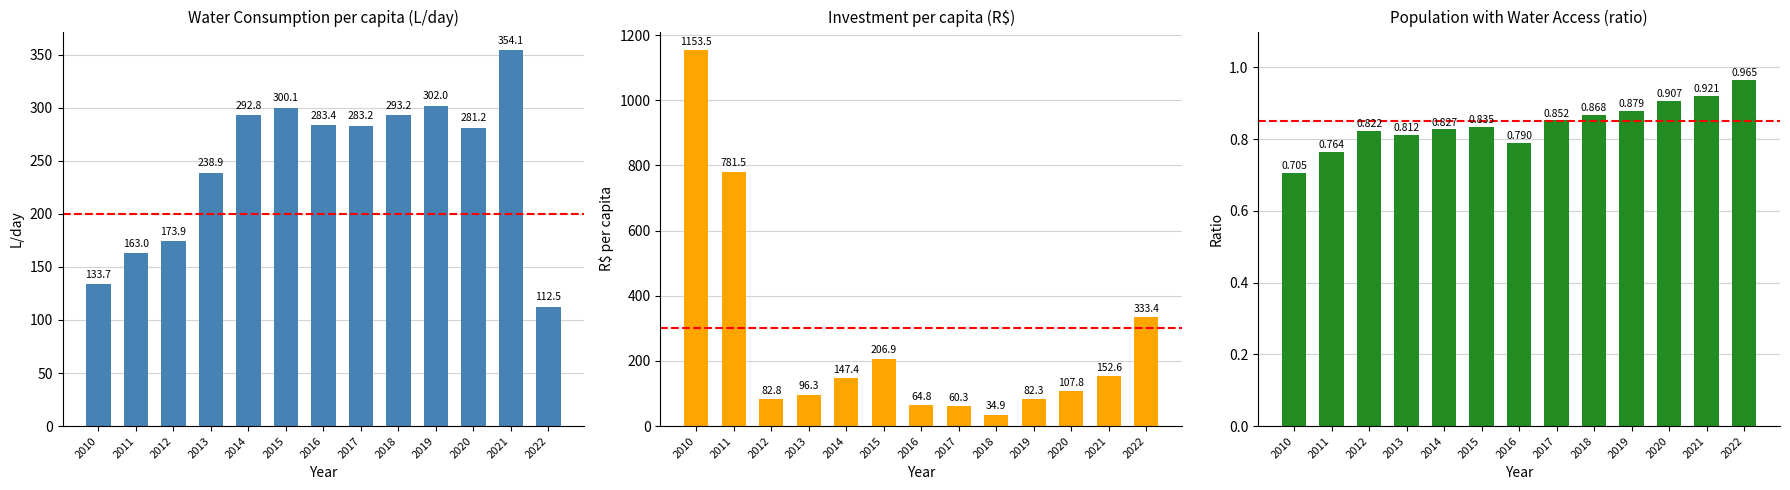

Which series has the widest spread of values?

Investment per capita (R$)